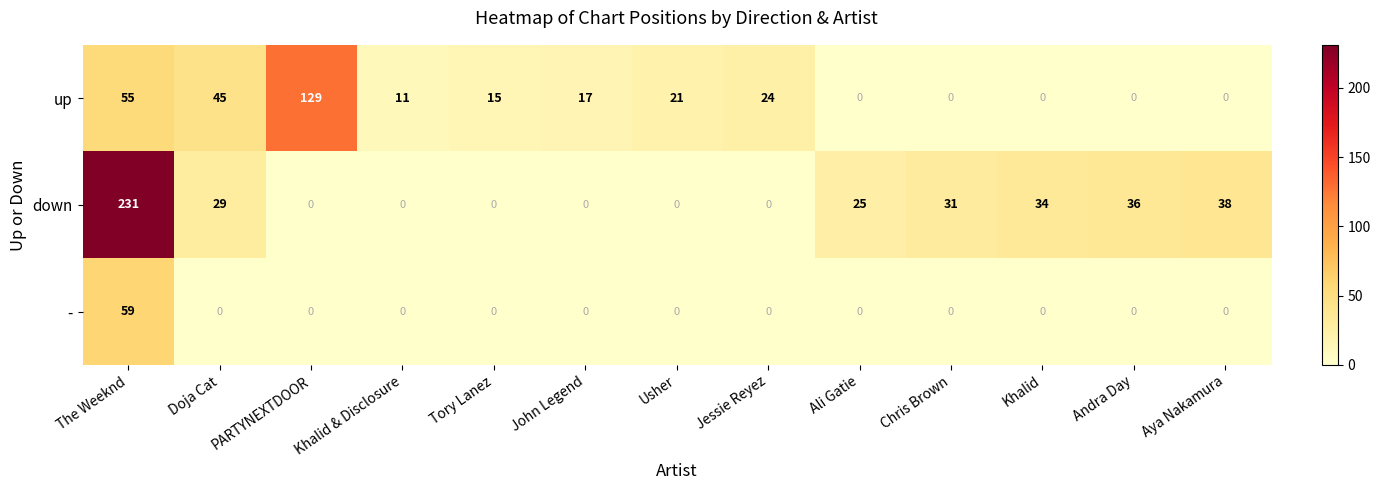

Between Khalid & Disclosure and Usher, which series saw the biggest shift?

up